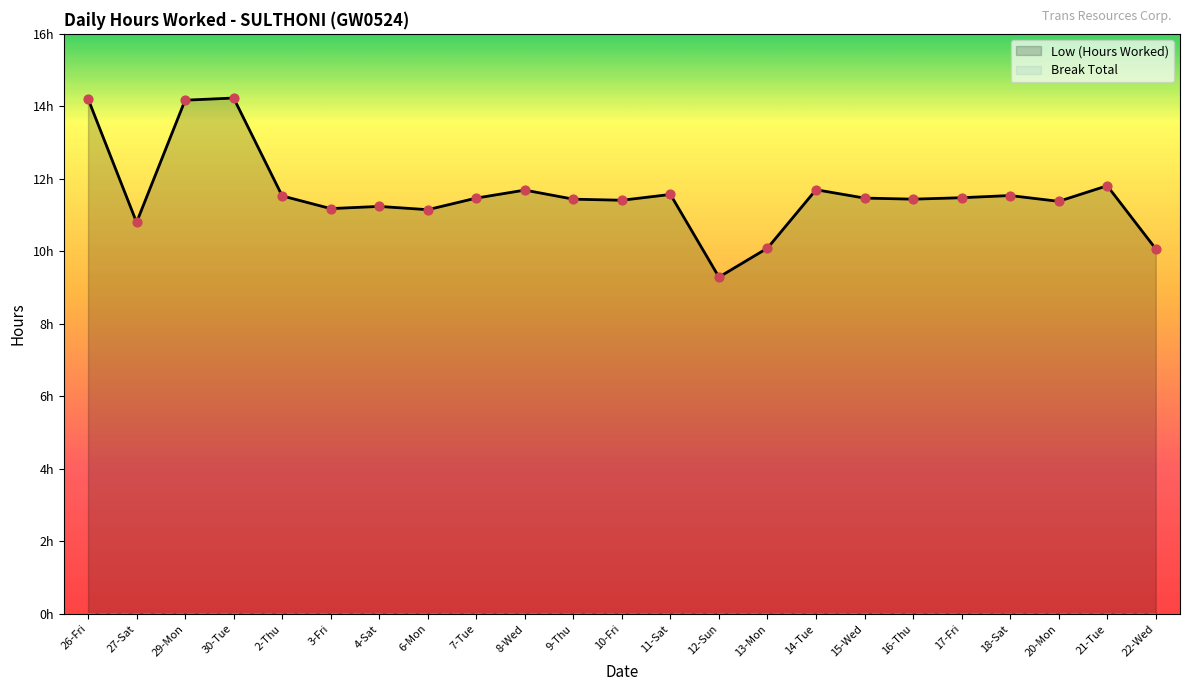

Which series contains the lowest Y value?

Break Total